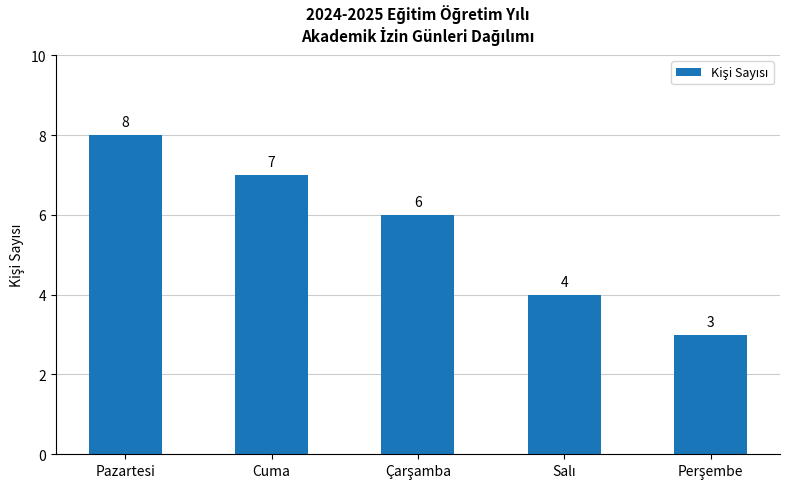

What is the smallest value displayed?

3